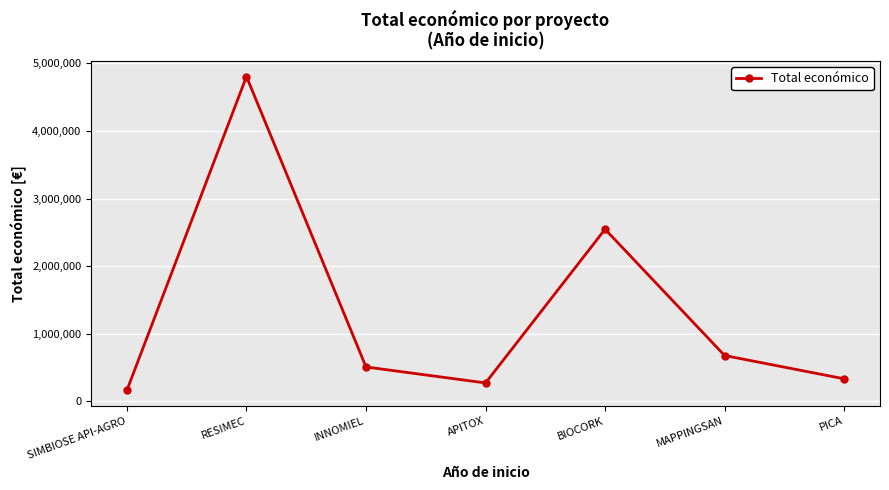

What is the label of the 5th point from the left?

BIOCORK